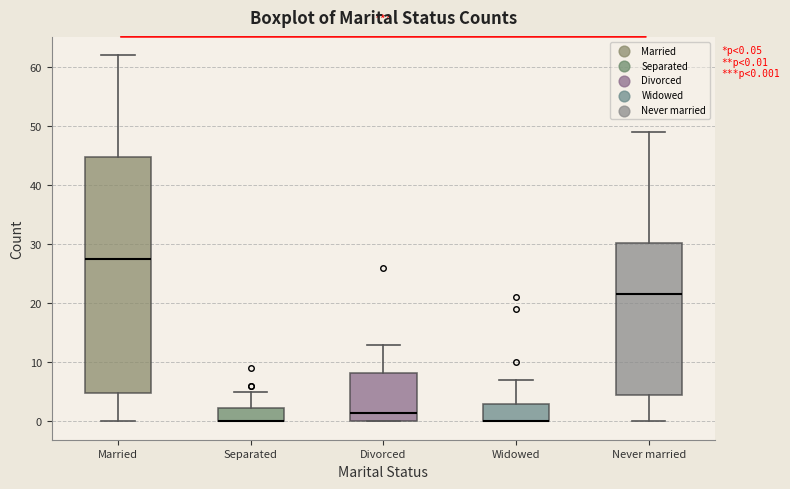

Comparing the boxes themselves (not the whiskers), which one is the tallest?

Married